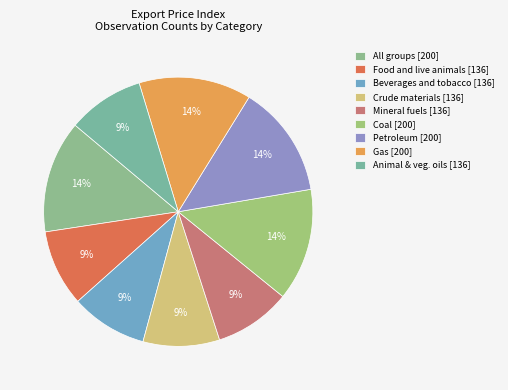

Count the number of slices in the pie.

9